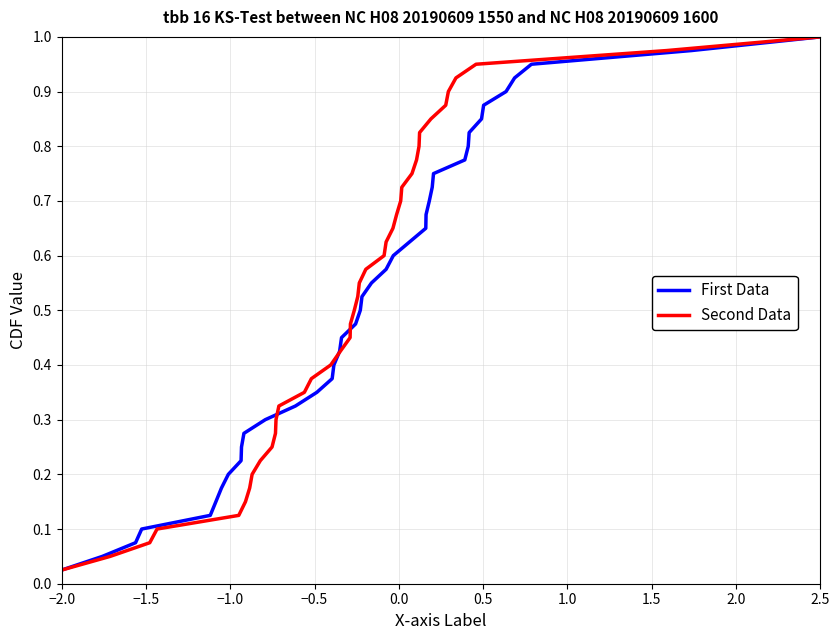

How many distinct data groups are displayed?

2